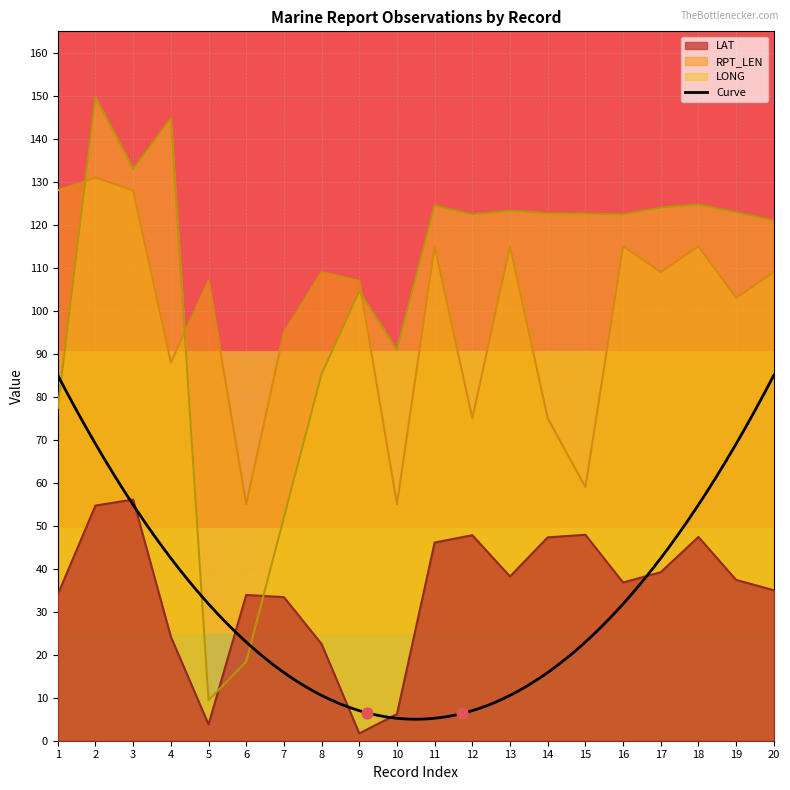

At which category is the sum across all series the highest?

2